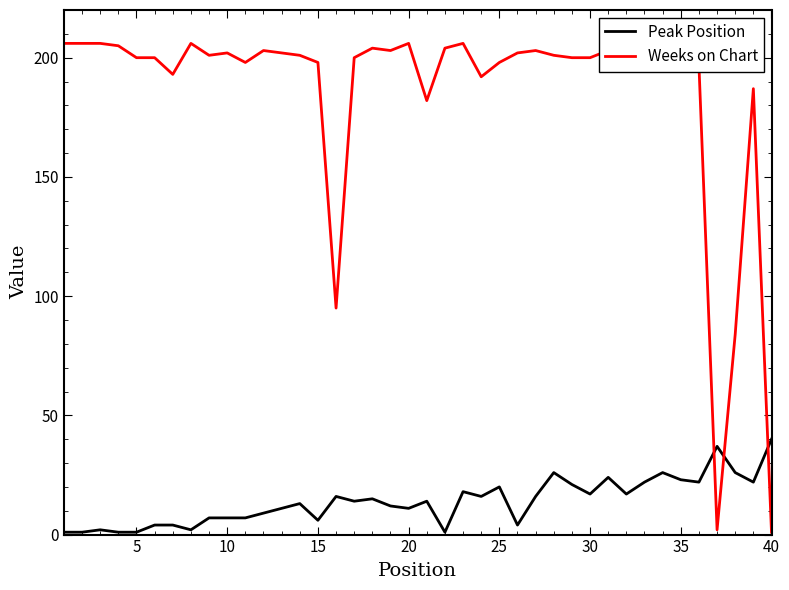

Does the chart display data point markers on the line(s)?

No